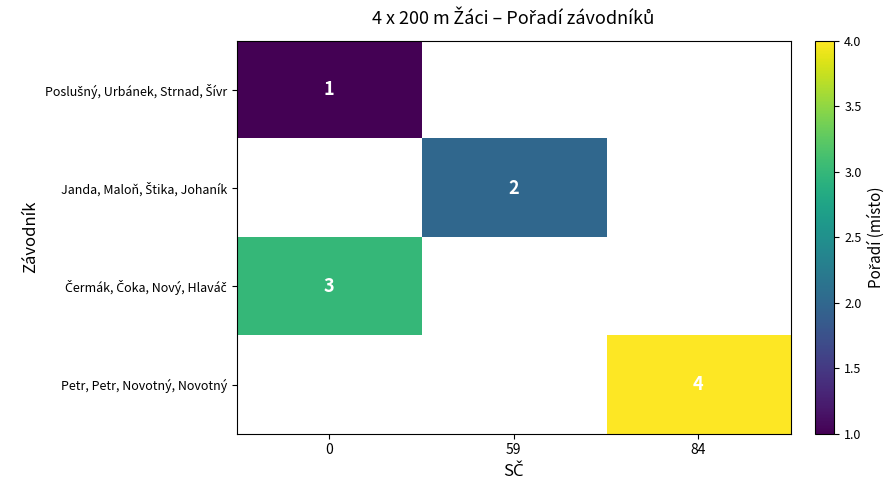

The value of Petr, Petr, Novotný, Novotný at 84 is 7. True or false?

False